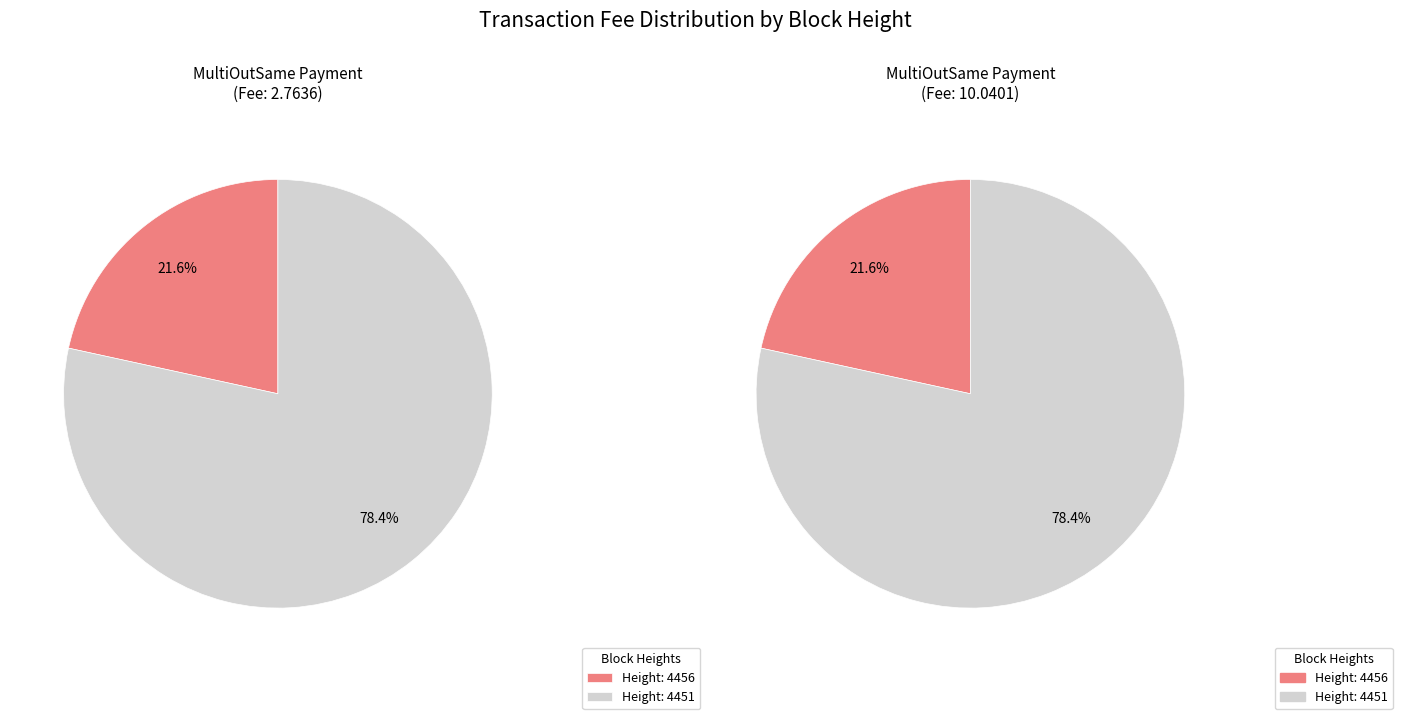

Combined, do 4451 and 4456 account for over 50%?

Yes